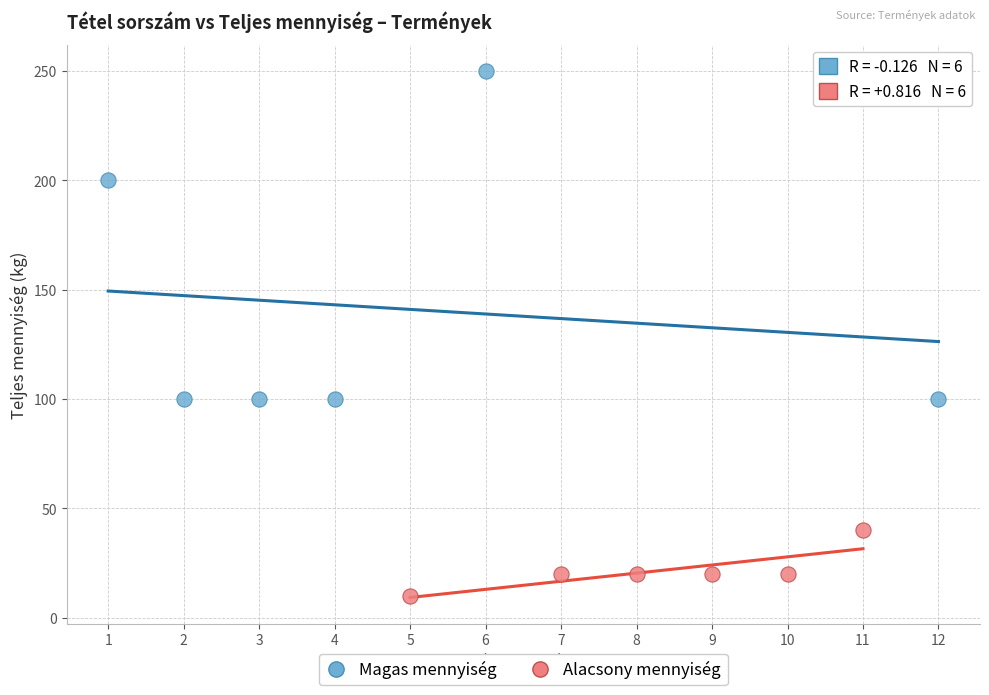

Which series has the widest spread of Y values?

Magas mennyiség